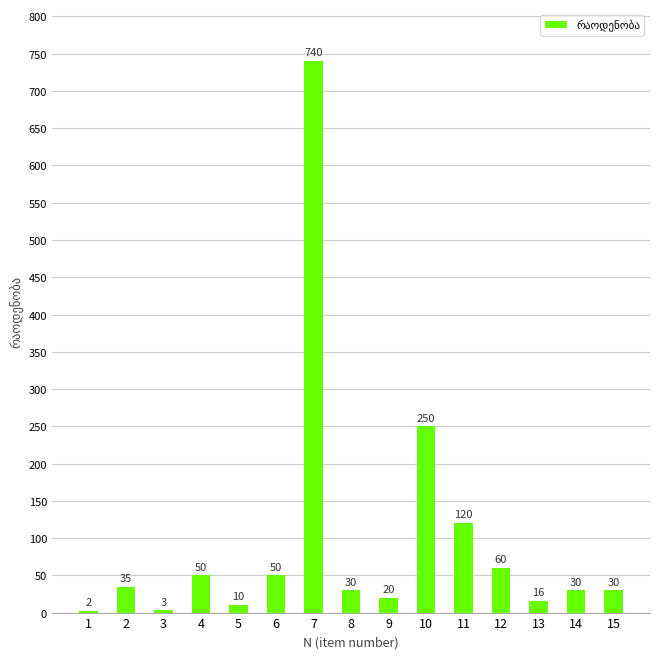

What is the approximate value at 6?

50